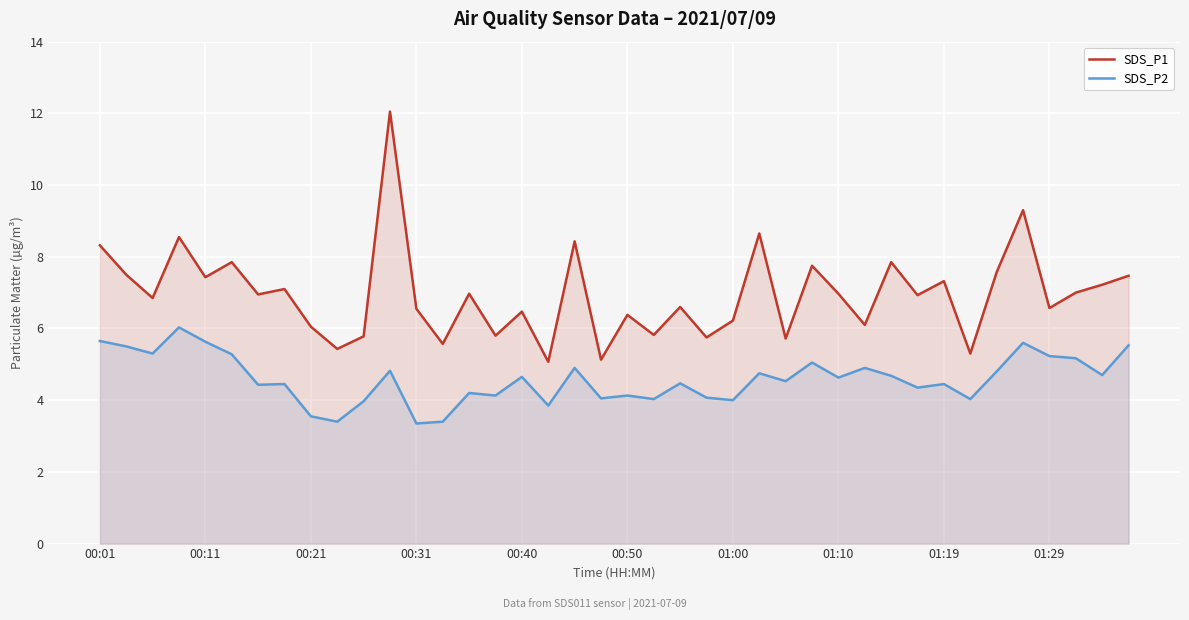

What is the value of the SDS_P1 point at the 9th from the left?

6.0